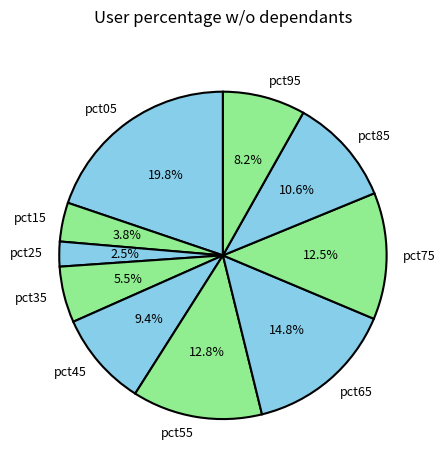

What is the smallest slice in the pie chart?

pct25